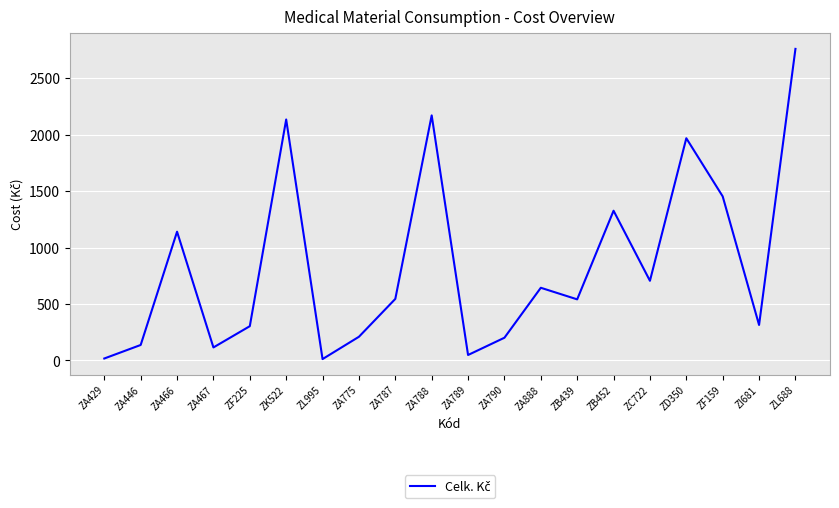

The chart shows a value of 1326.2 at ZB452. True or false?

True